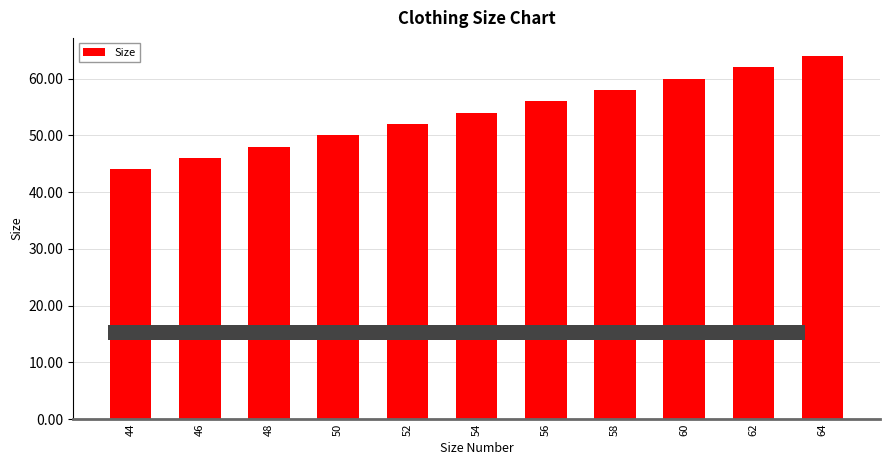

What is the greatest value displayed?

64